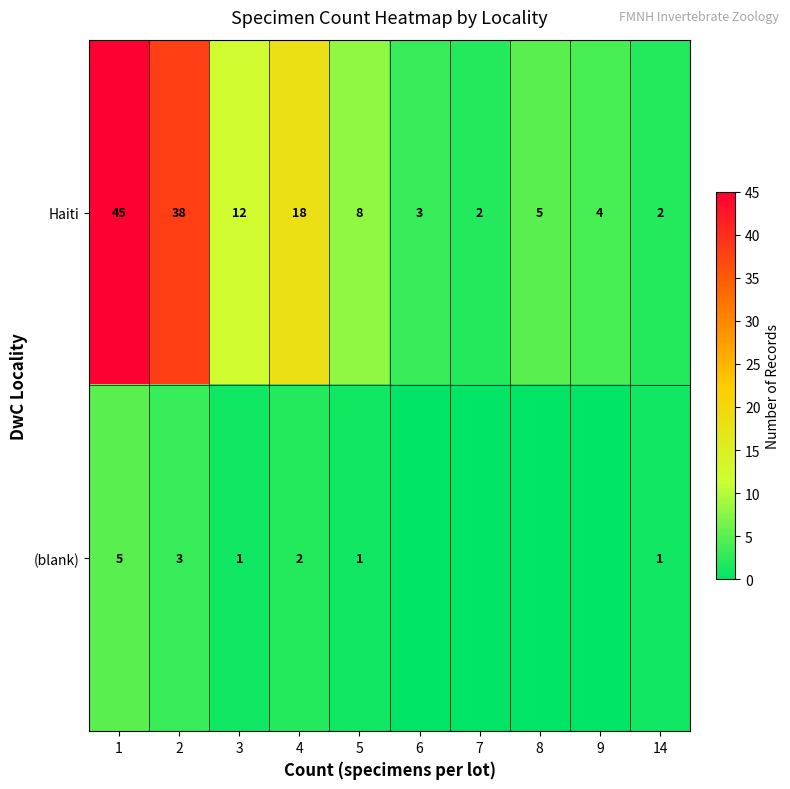

What is the maximum value for Haiti?

45